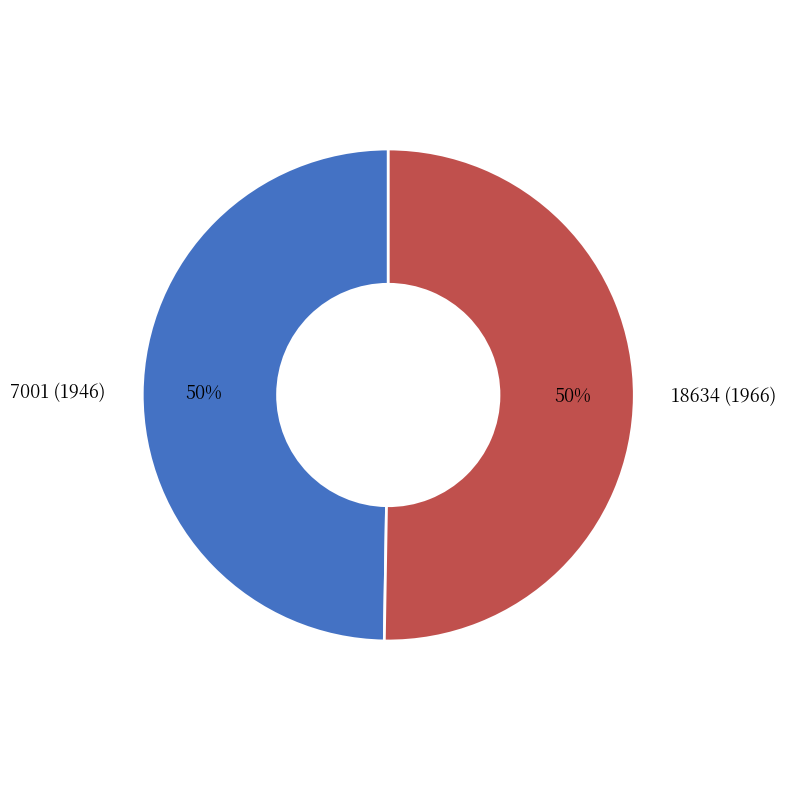

To the nearest percent, what is the average slice percentage?

50%